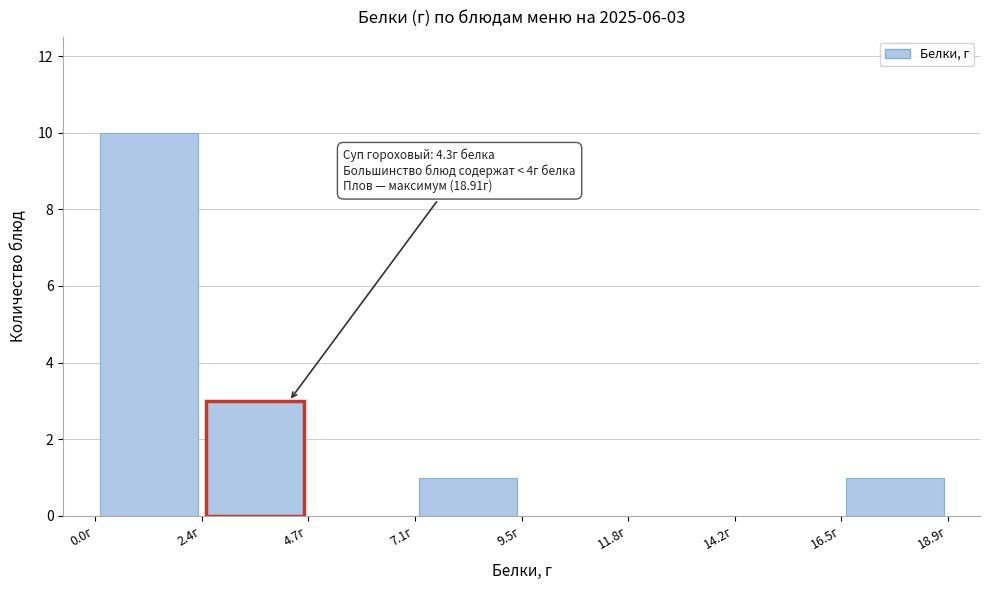

Over which range of the x-axis is the bar tallest?

0.0 to 2.5